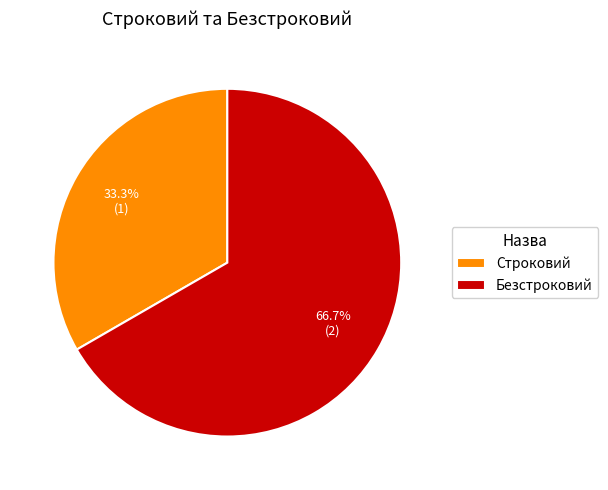

To the nearest percent, what percentage of the pie is Безстроковий?

67%